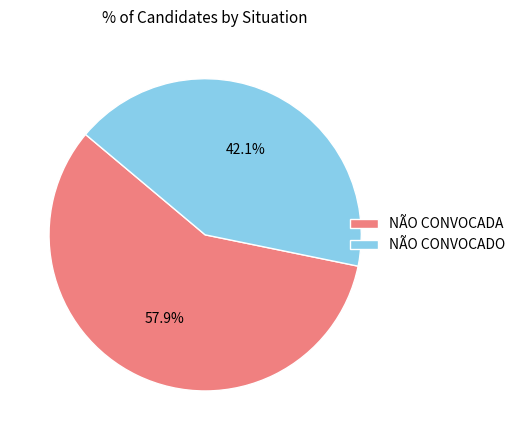

Combined, do NÃO CONVOCADA and NÃO CONVOCADO account for over 50%?

Yes